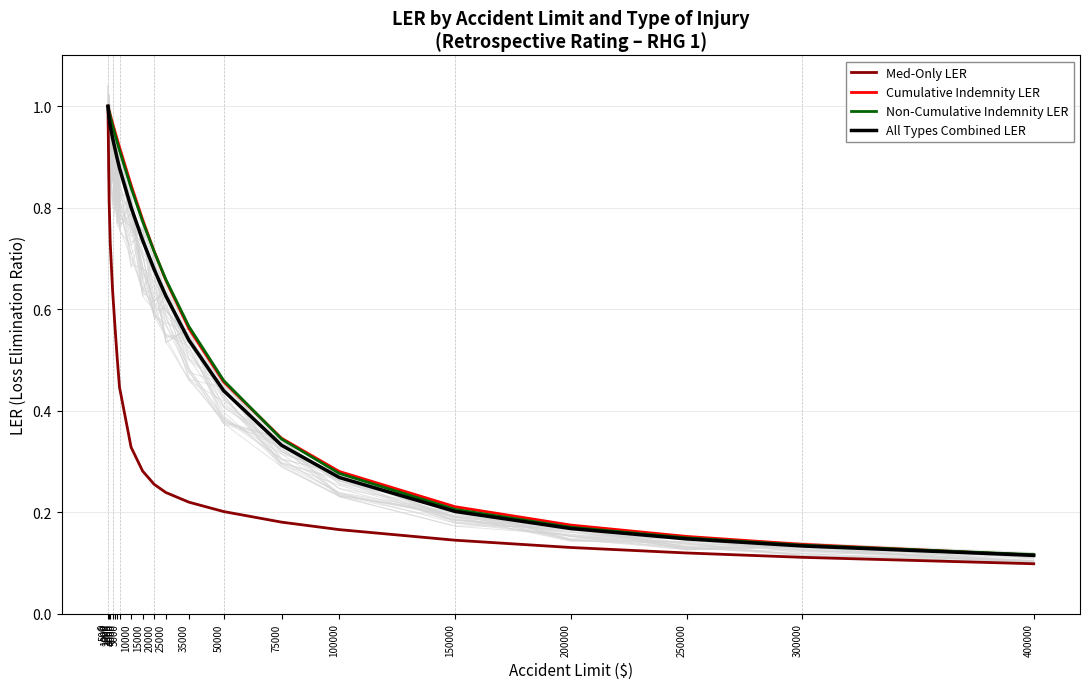

List the labels in order of Non-Cumulative Indemnity LER value, smallest first.

400000, 300000, 250000, 200000, 150000, 100000, 75000, 50000, 35000, 25000, 20000, 15000, 10000, 5000, 4000, 3000, 2000, 1000, 500, 0